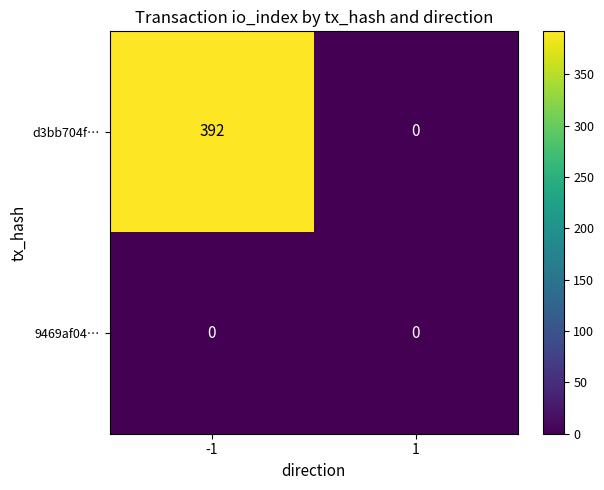

At how many categories does at least one series exceed 298?

1